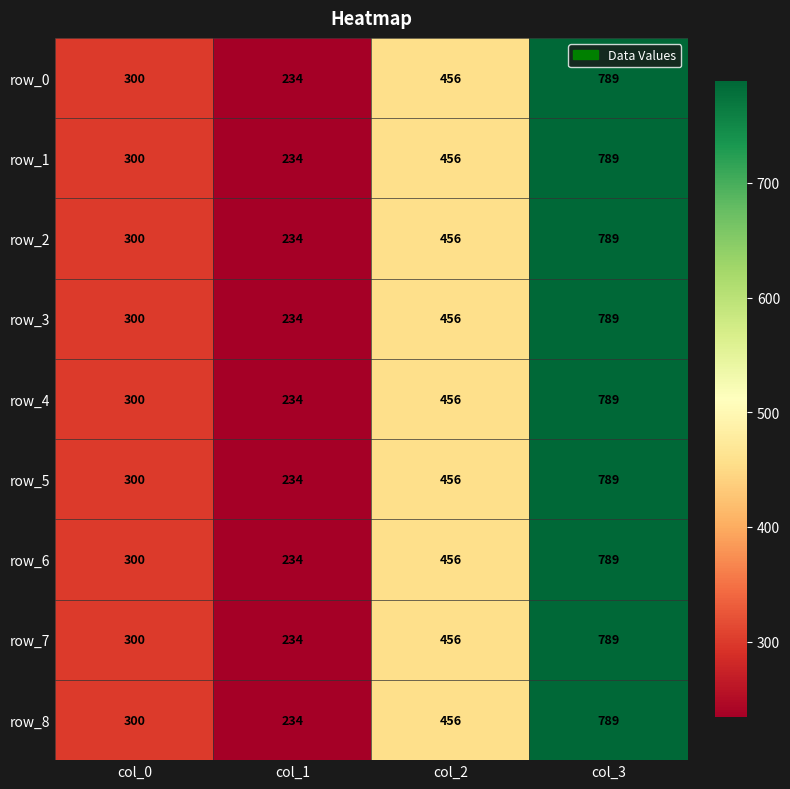

What is the difference between the maximum and minimum values in the row_7 series?

555